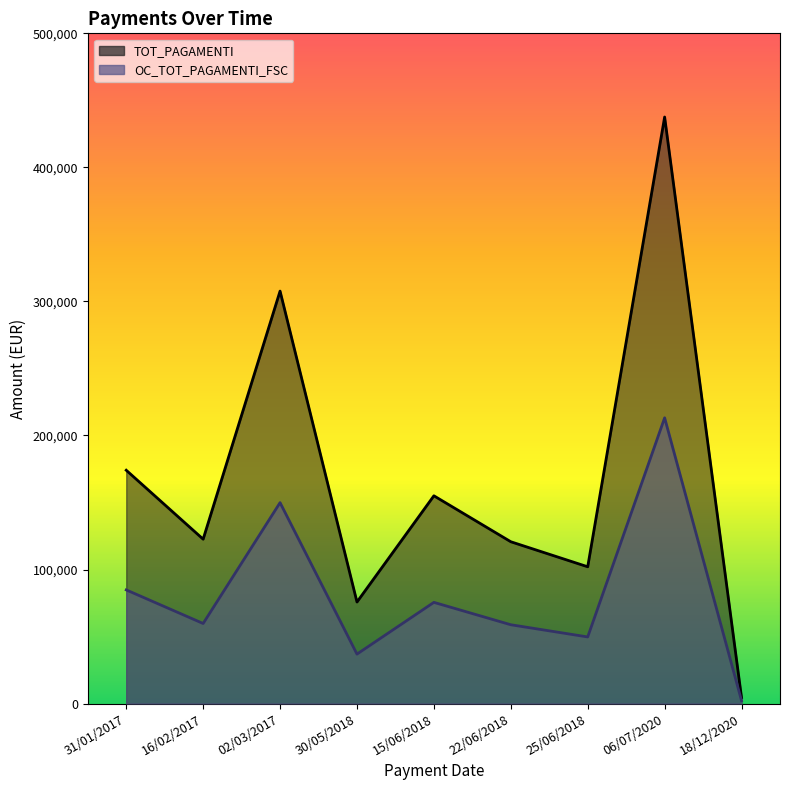

What is the difference between the second highest and minimum values in the TOT_PAGAMENTI series?

303274.9